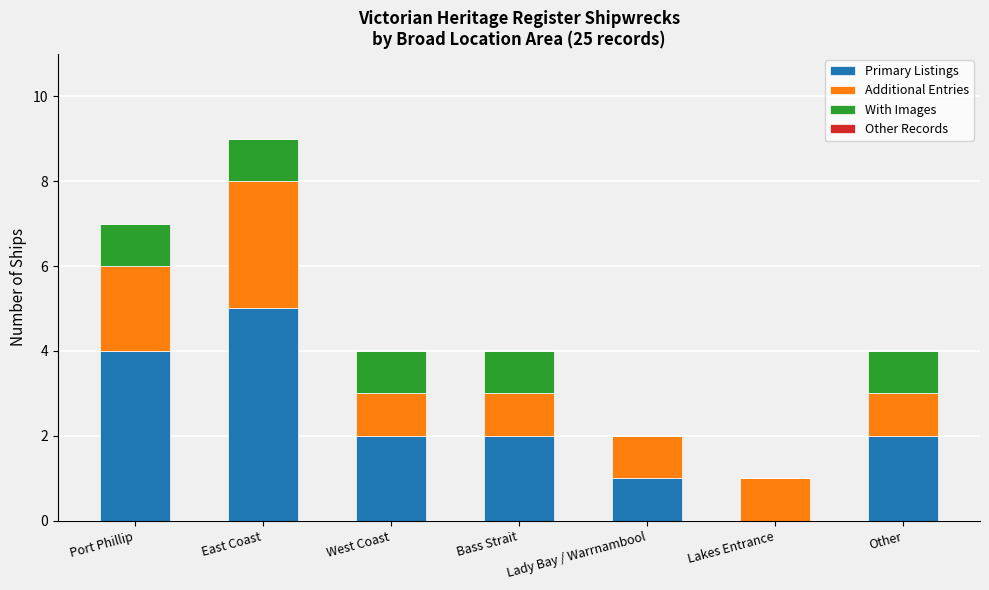

True or false: Primary Listings has a value of 0 at Lady Bay / Warrnambool.

False